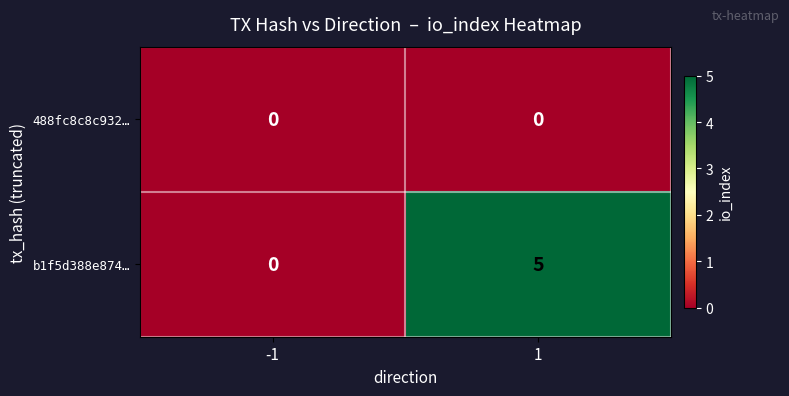

What is the total value across all series at 1?

5